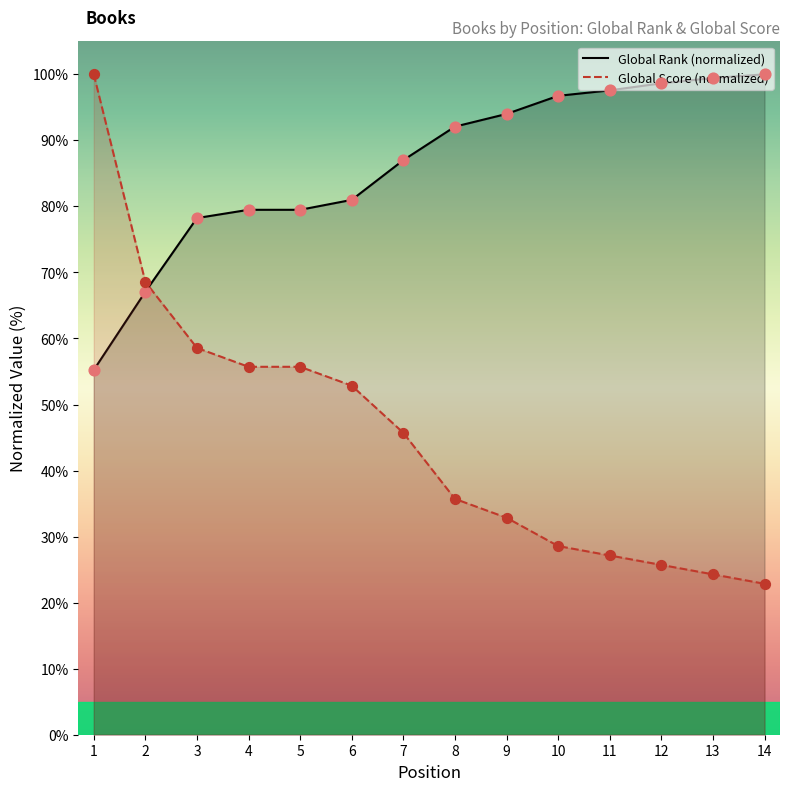

At how many categories does at least one series exceed 74?

13